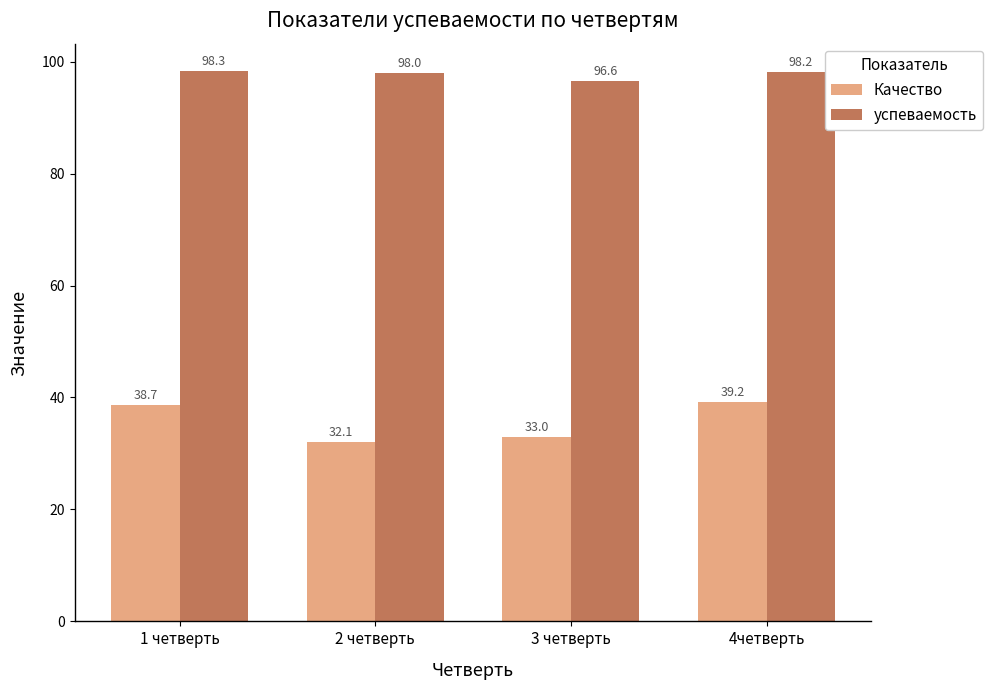

What is the sum of all Качество values?

143.0